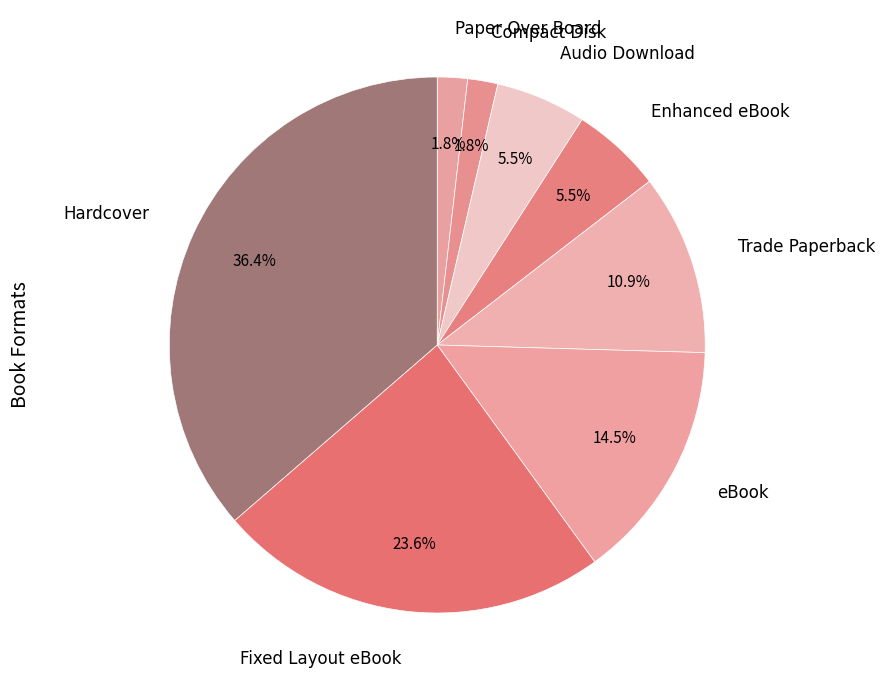

To the nearest percent, what portion does Hardcover represent?

36%